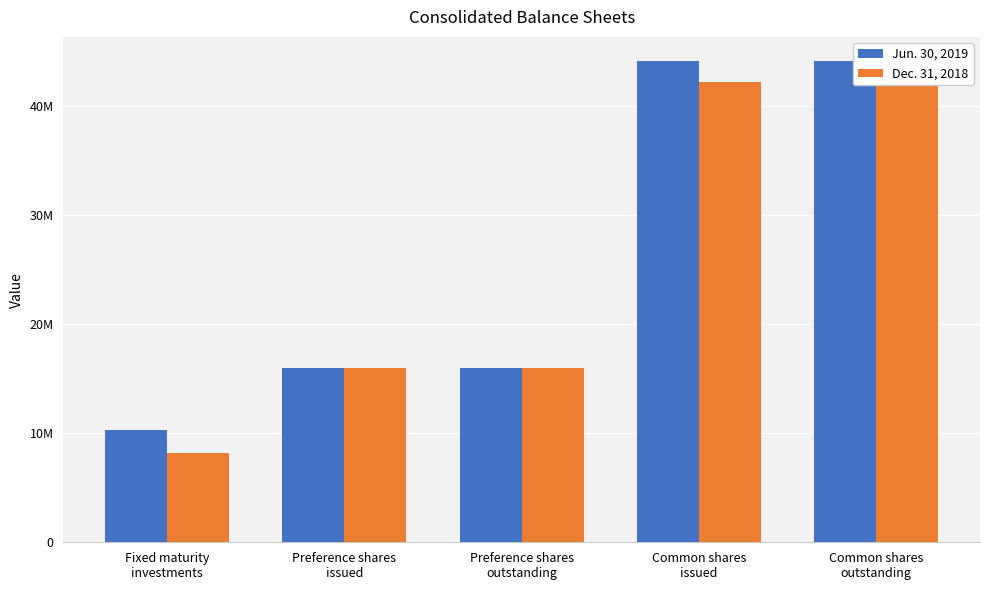

True or false: Jun. 30, 2019 has a value of 22559248 at Preference shares
outstanding.

False